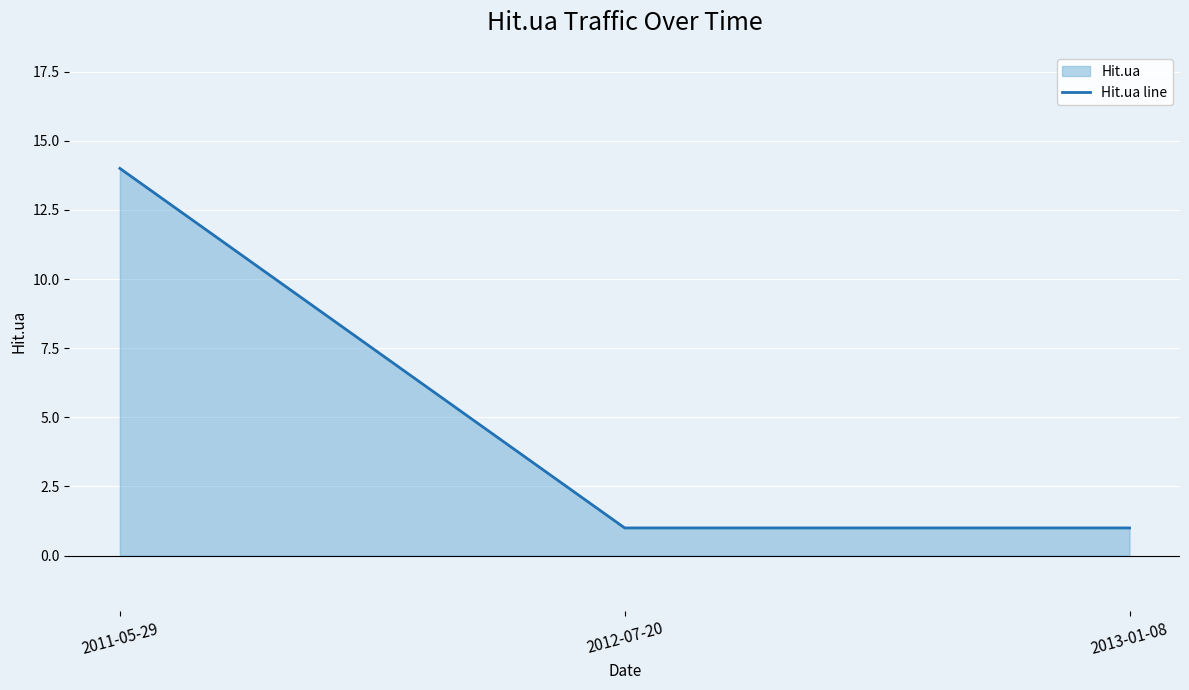

Reading right to left, list all the values displayed in this chart.

2013-01-08=1	2012-07-20=1	2011-05-29=14